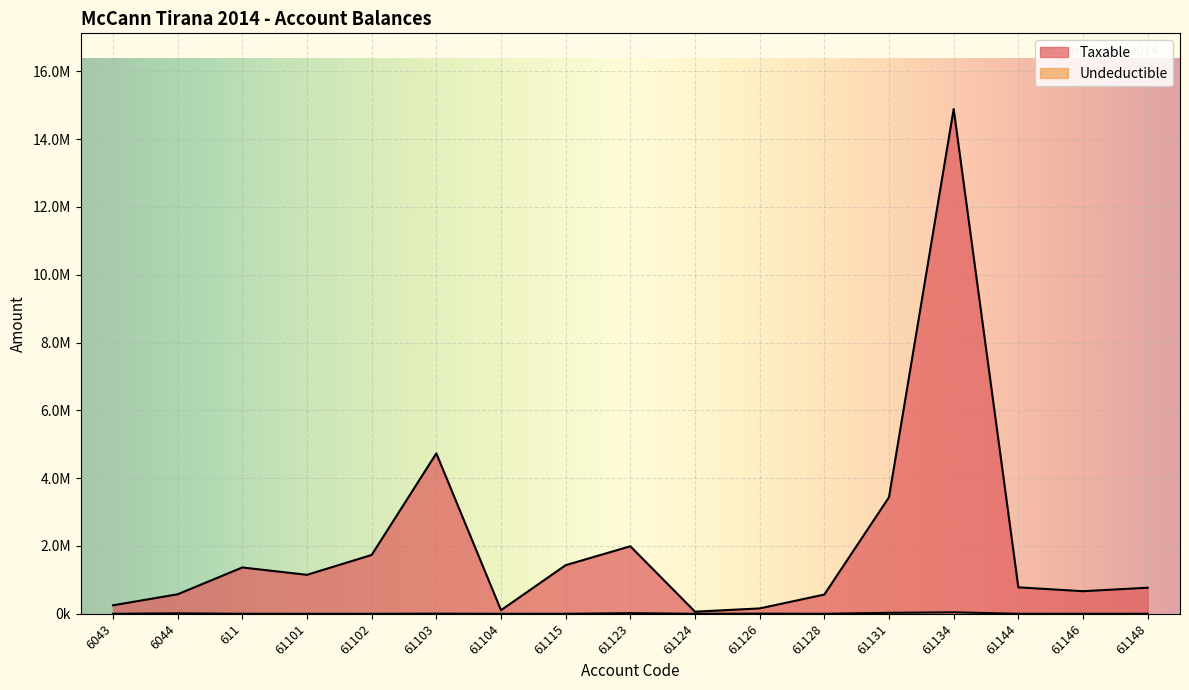

Where does the Taxable series first go above 779642?

611